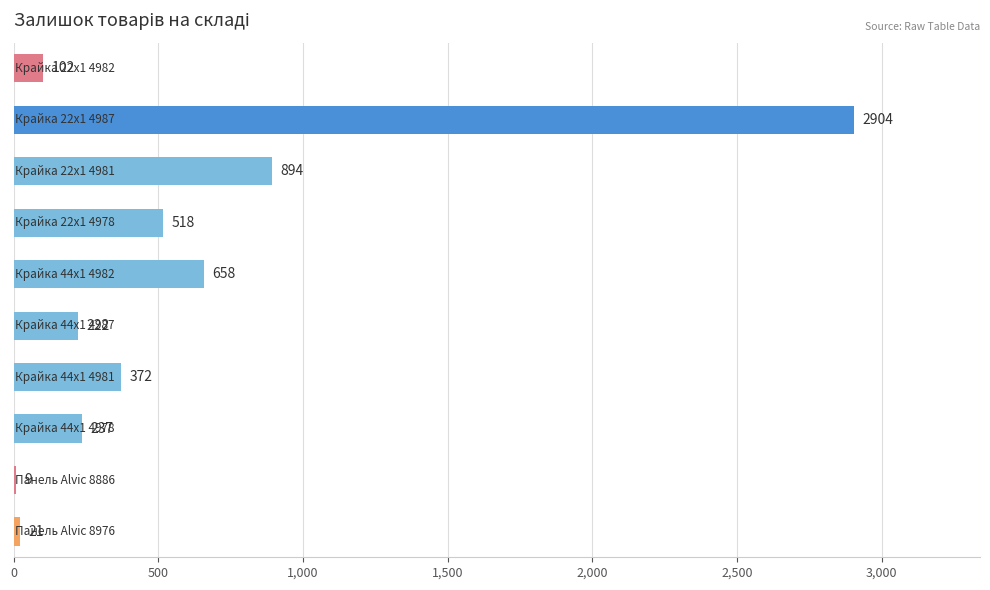

What is the sum of all values?

5937